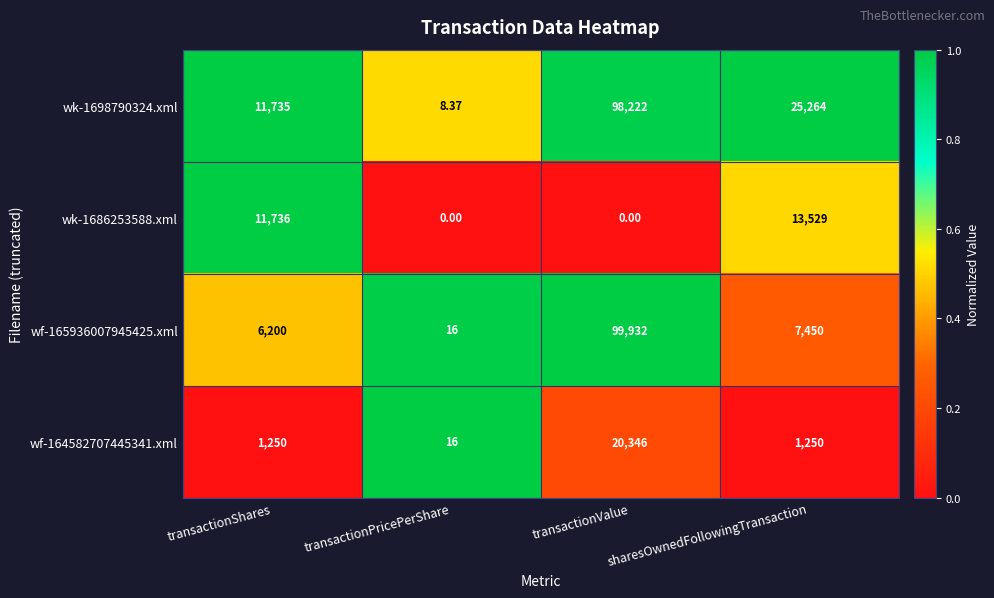

At which label is wf-165936007945425.xml closest to 49974?

sharesOwnedFollowingTransaction